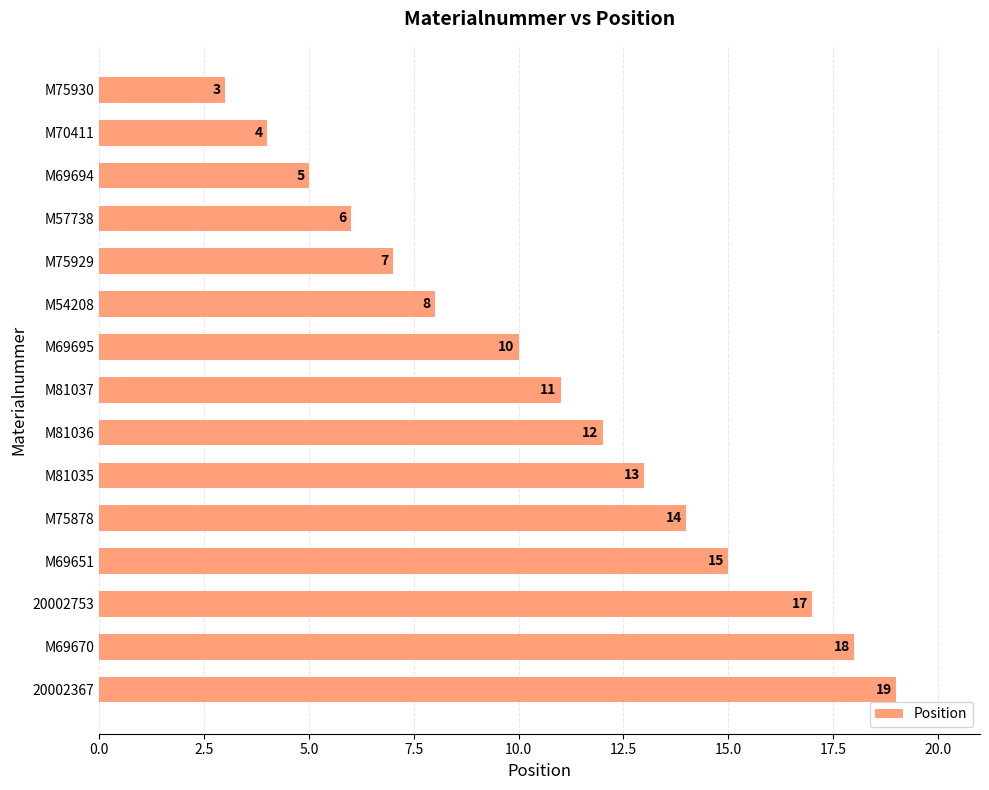

What is the average value?

11